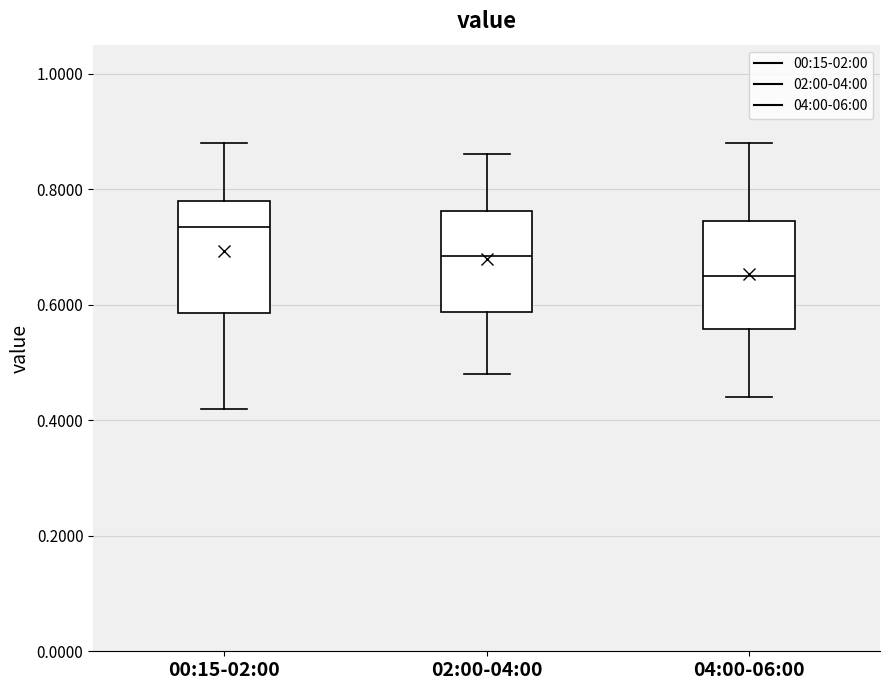

Reading left to right, read every box against the y-axis: the position of its median line, the range the box covers, and the ends of its whiskers. The values are not printed on the chart, so give them approximately, as read against the axis.

00:15-02:00: median 0.74, box 0.58 to 0.78, whiskers 0.42 to 0.88
02:00-04:00: median 0.68, box 0.58 to 0.76, whiskers 0.48 to 0.86
04:00-06:00: median 0.66, box 0.56 to 0.74, whiskers 0.44 to 0.88